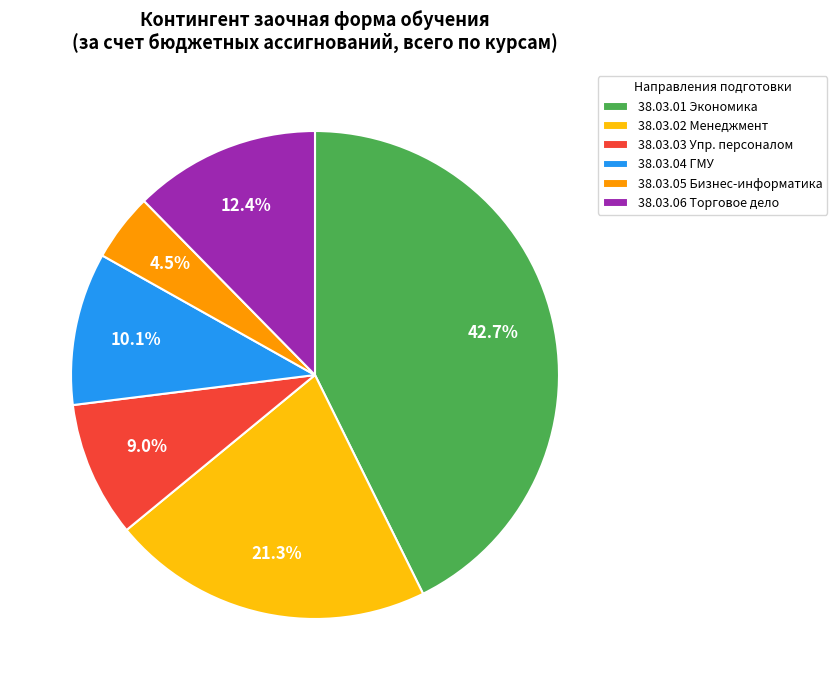

To the nearest percent, what is the combined percentage of 38.03.01 Экономика and 38.03.06 Торговое дело?

55%